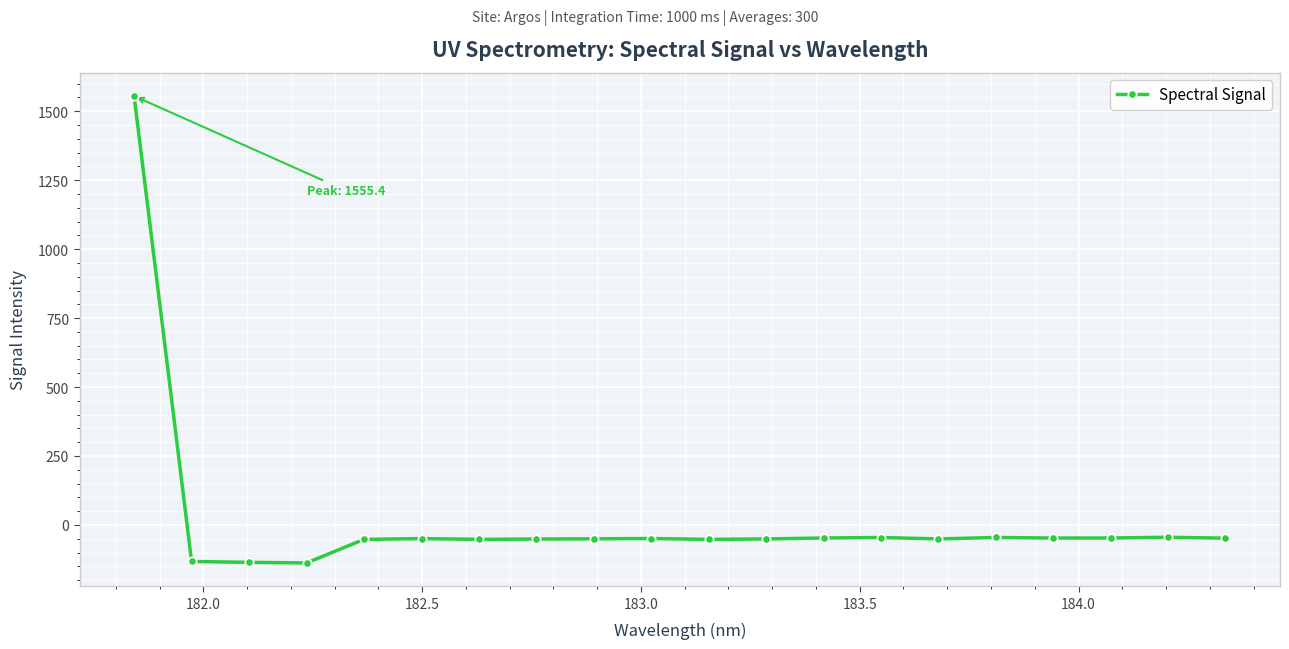

What is the minimum value shown in the chart?

-137.7